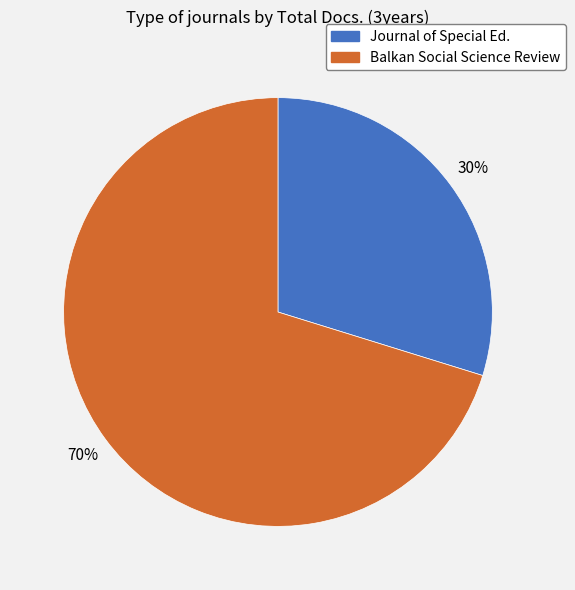

To the nearest percent, what is the difference between the largest and smallest slice percentages?

40%